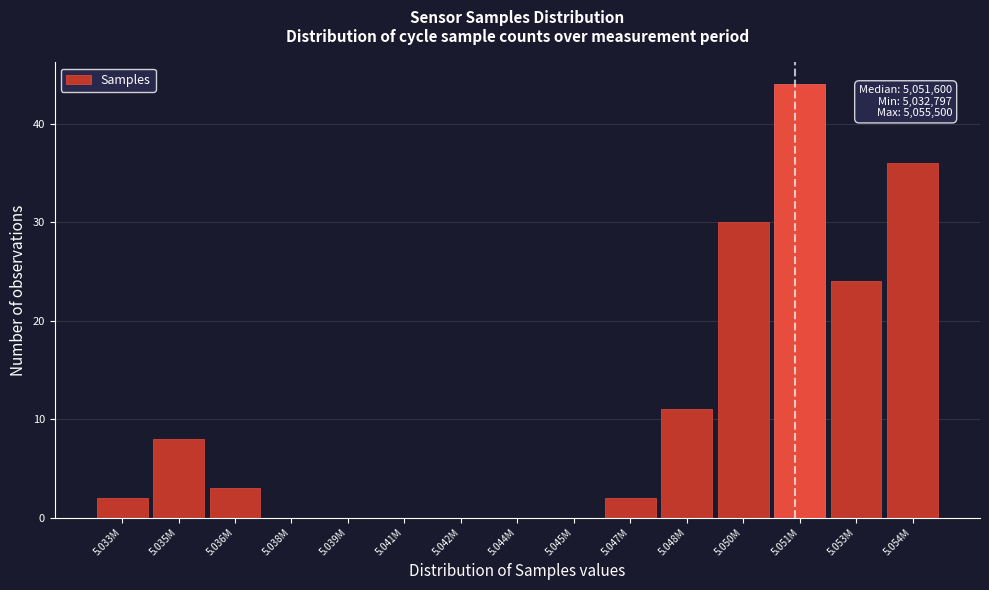

Reading left to right, extract all data points from this chart.

5.033M=2	5.035M=8	5.036M=3	5.038M=0	5.039M=0	5.041M=0	5.042M=0	5.044M=0	5.045M=0	5.047M=2	5.048M=11	5.050M=30	5.051M=44	5.053M=24	5.054M=36